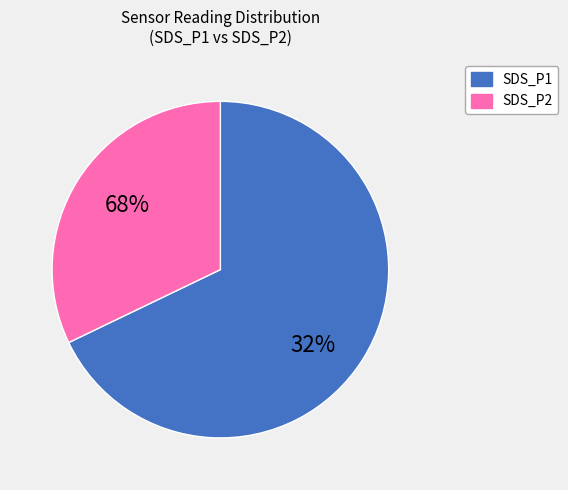

To the nearest percent, what is the difference between the SDS_P1 and SDS_P2 slice percentages?

35%